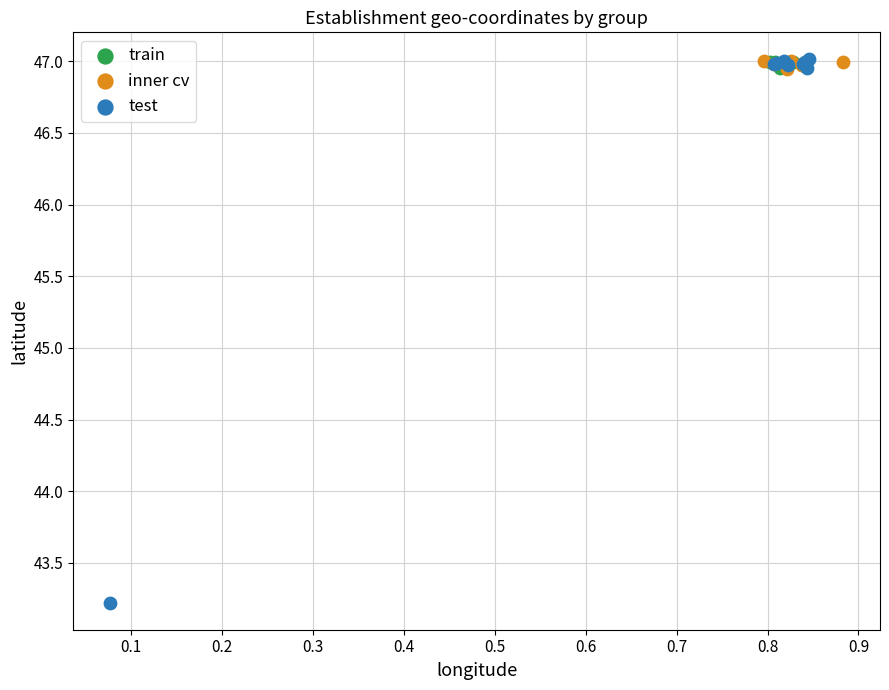

Which series has the largest Y range (max minus min)?

test